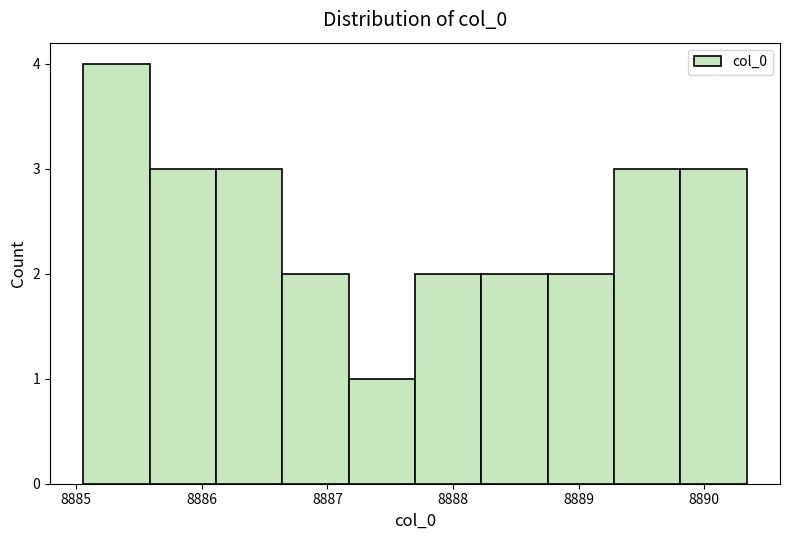

What is the height of the bar covering 8888.8 to 8889.3 on the x-axis? Neither the bar edges nor the heights are printed on the chart, so give them approximately, as read against the axes.

2